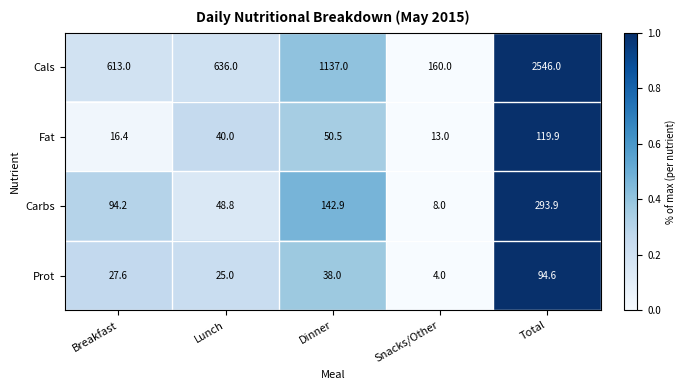

Reading right to left, transcribe all the data shown in this chart.

Cals: Total=2546.0	Snacks/Other=160.0	Dinner=1137.0	Lunch=636.0	Breakfast=613.0
Fat: Total=119.9	Snacks/Other=13.0	Dinner=50.5	Lunch=40.0	Breakfast=16.4
Carbs: Total=293.9	Snacks/Other=8.0	Dinner=142.9	Lunch=48.8	Breakfast=94.2
Prot: Total=94.6	Snacks/Other=4.0	Dinner=38.0	Lunch=25.0	Breakfast=27.6